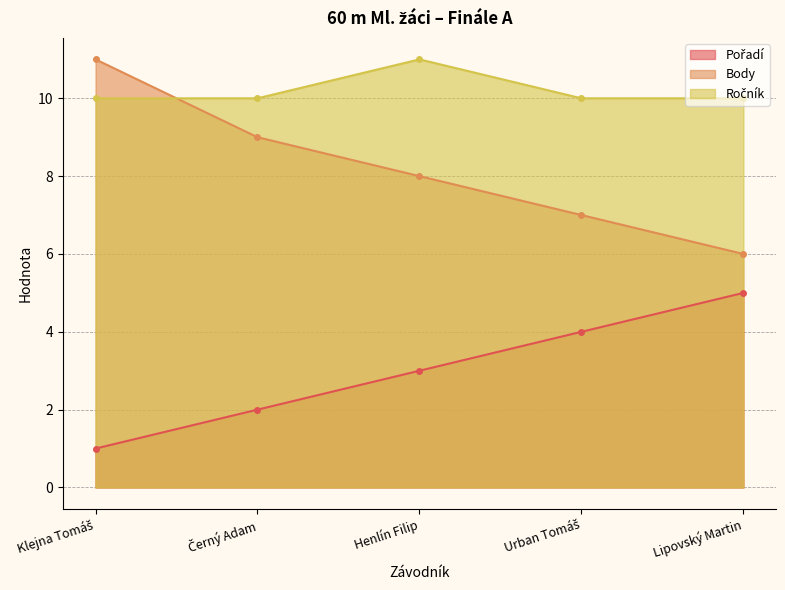

At how many categories does at least one series exceed 2?

5